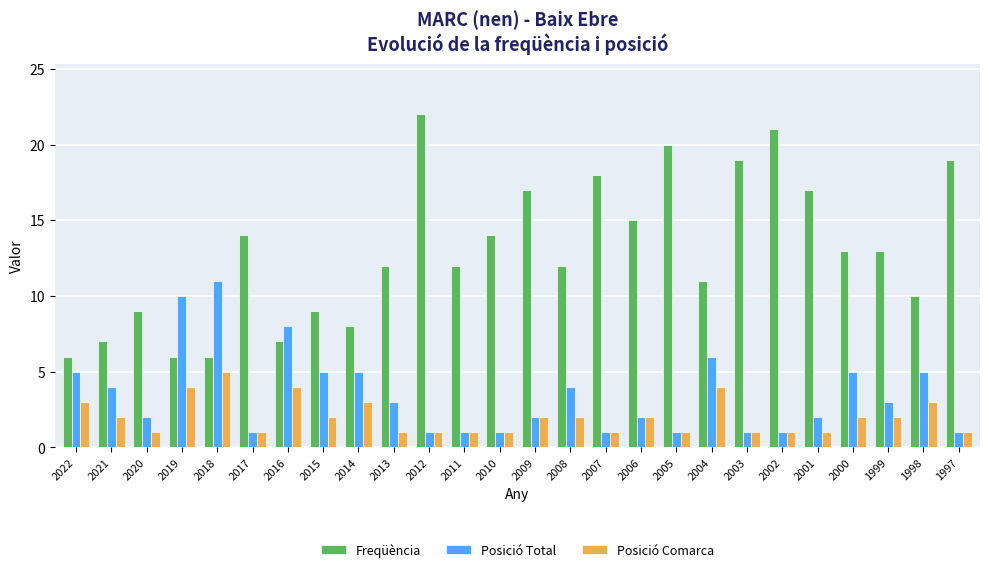

What is the lowest value of the Freqüència series?

6